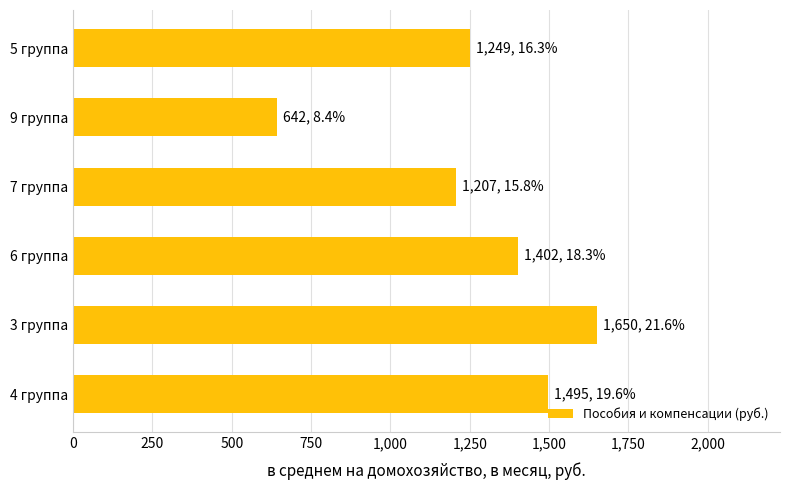

What is the sum of all values?

7645.0